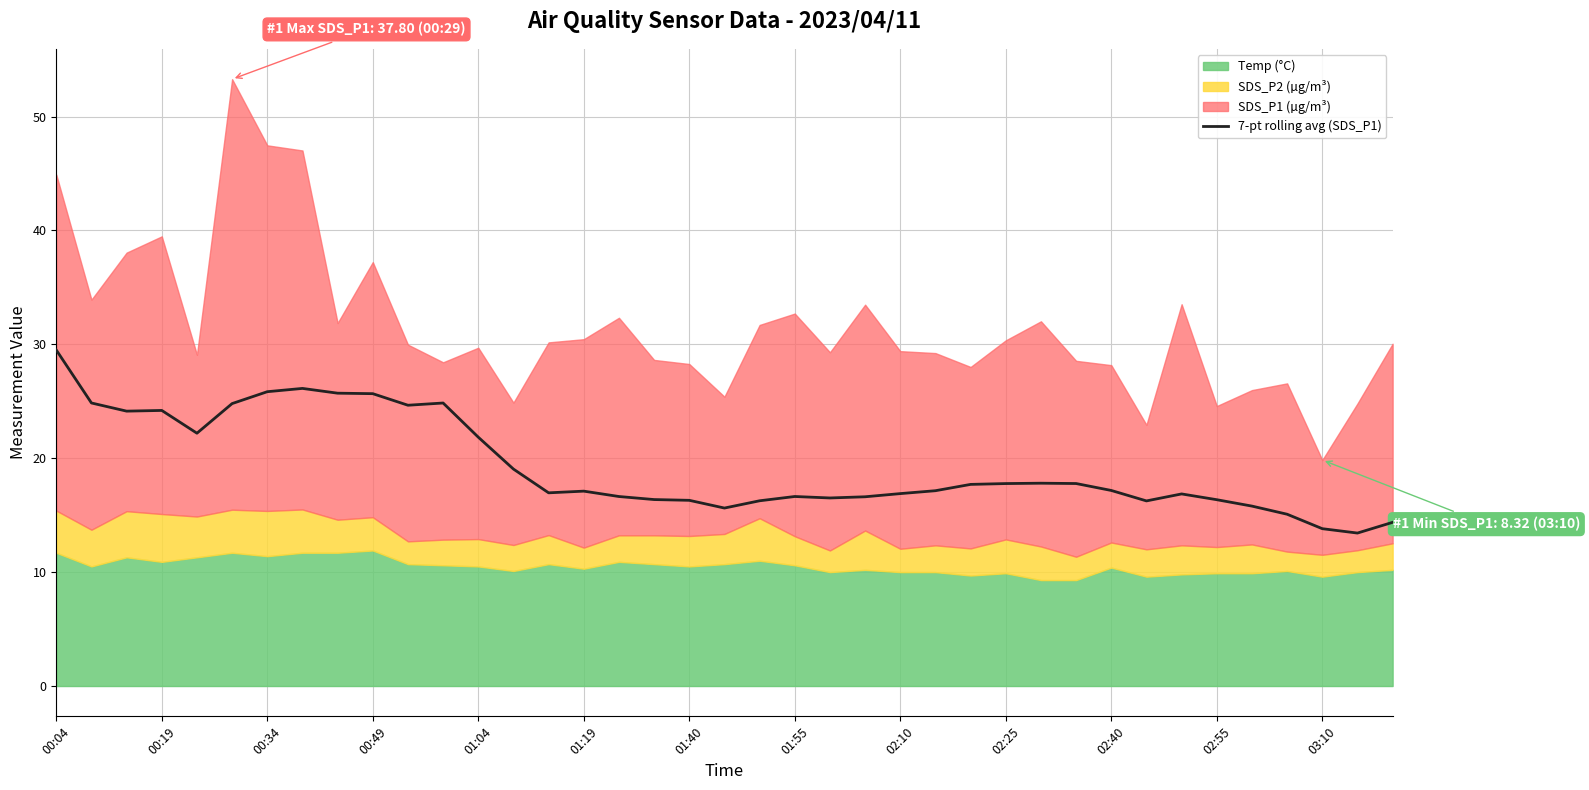

What is the minimum value for 7-pt rolling avg (SDS_P1)?

13.4